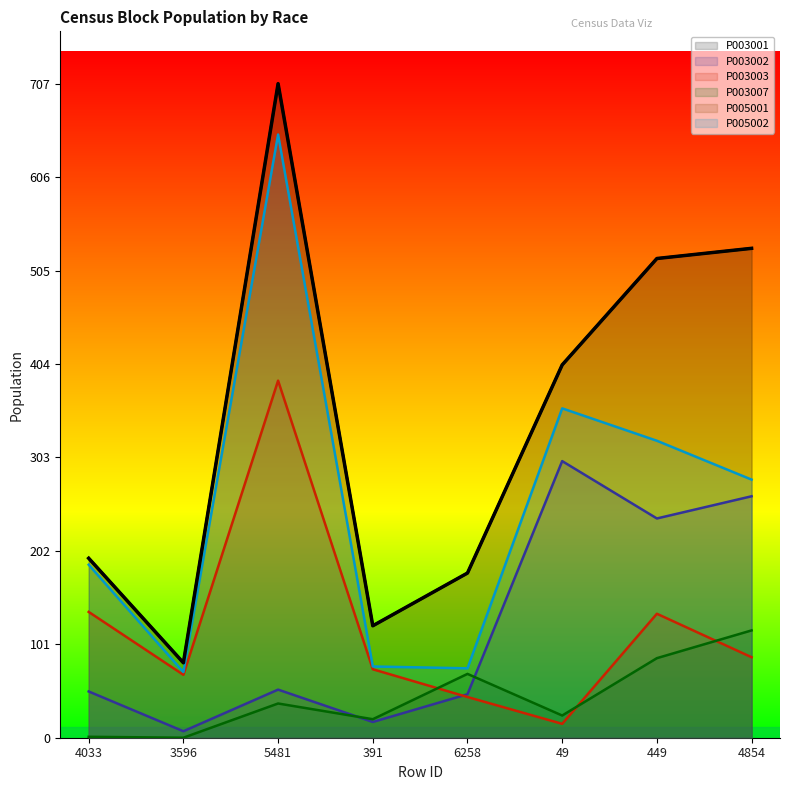

What is the difference between the maximum and minimum values in the P005002 series?

581